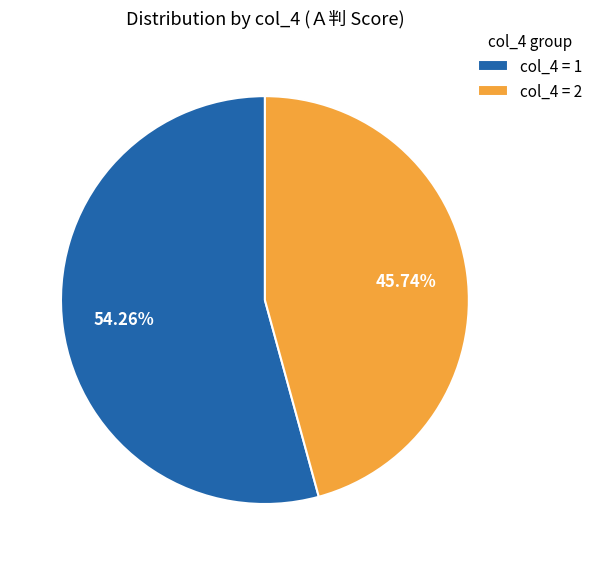

Which category has the smallest portion of the pie?

col_4 = 2